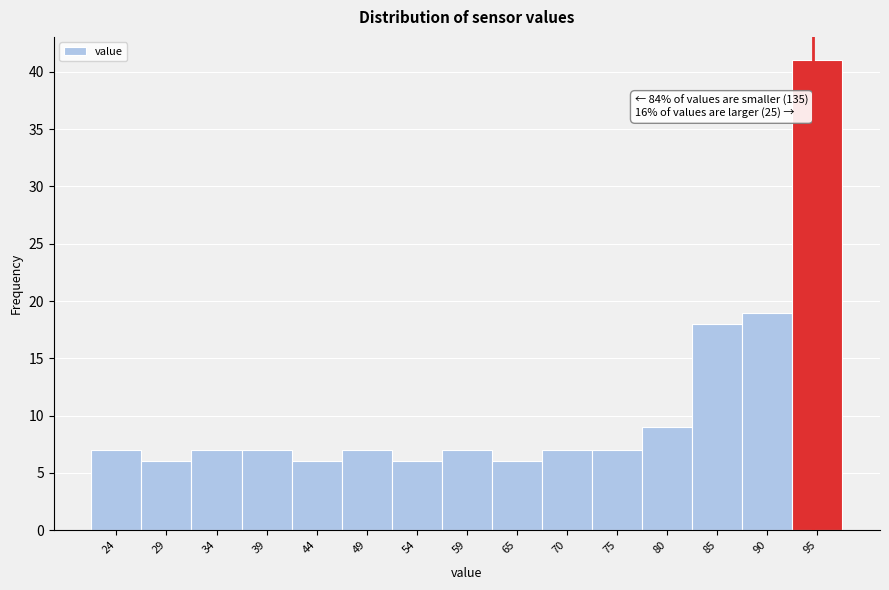

Reading left to right, list all the values displayed in this chart.

7	6	7	7	6	7	6	7	6	7	7	9	18	19	41